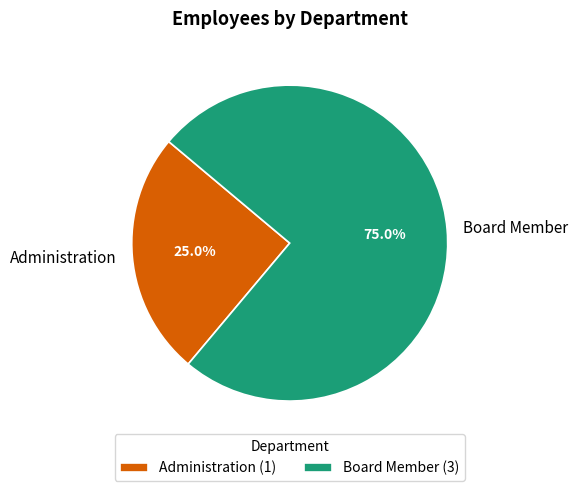

Which slice is the largest?

Board Member